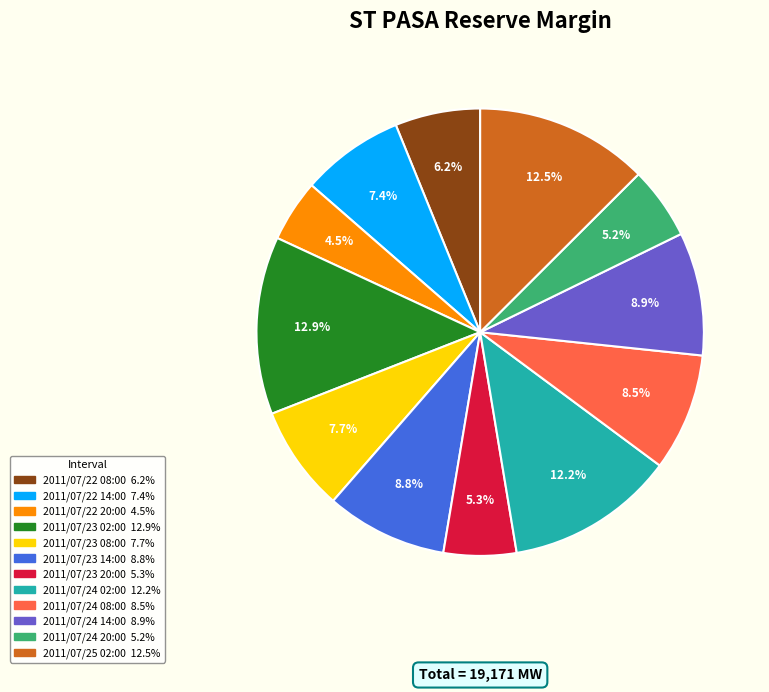

Which slice is the smallest?

2011/07/22 20:00